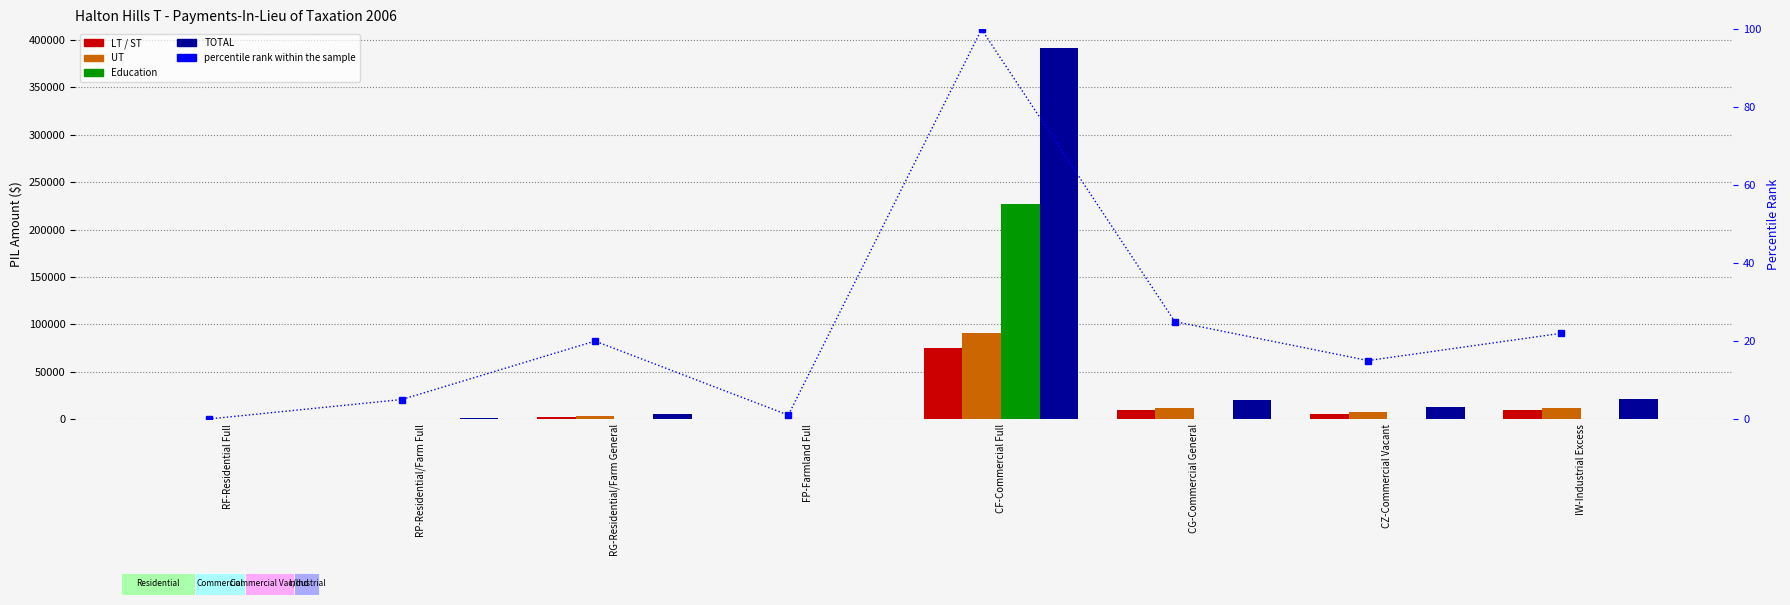

What is the value of the UT bar at the 8th from the left?

11799